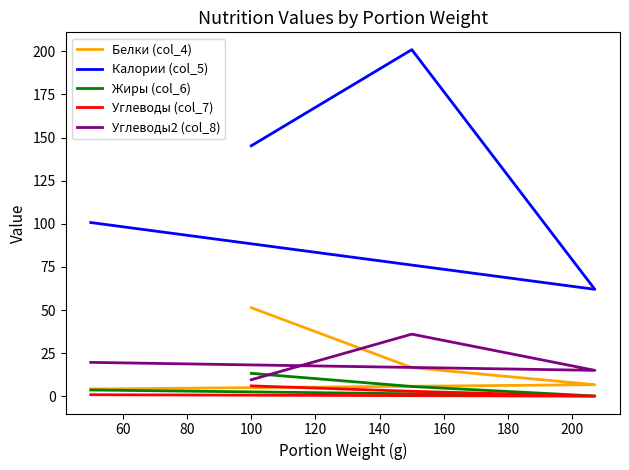

True or false: Углеводы (col_7) and Жиры (col_6) intersect in this chart.

False